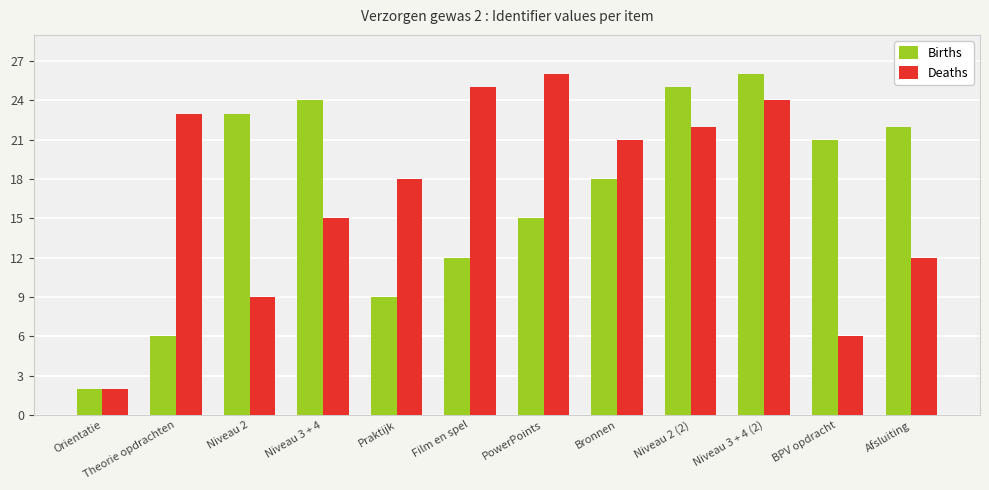

Which series changed the most between Niveau 2 and Praktijk?

Births